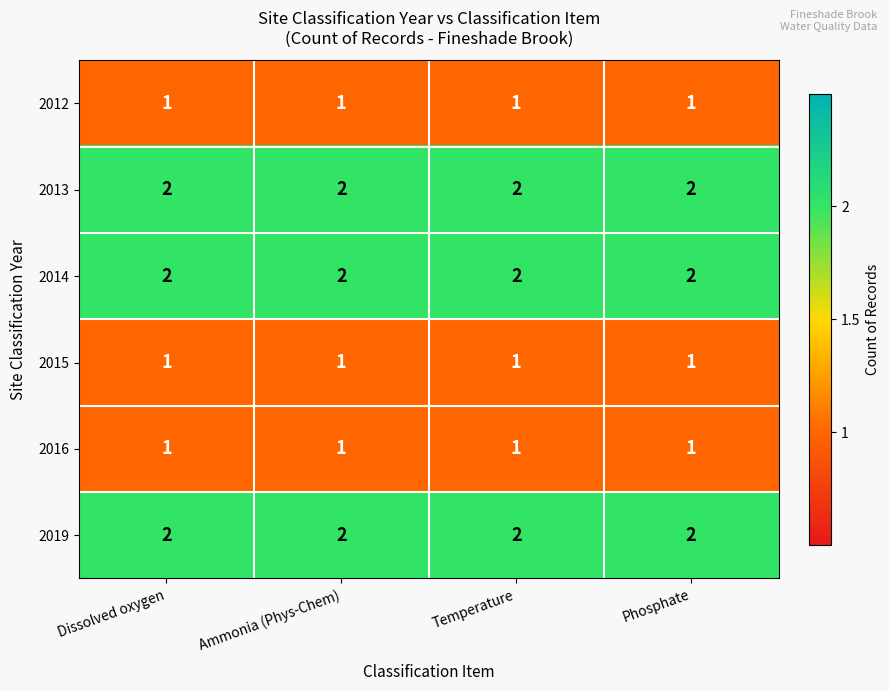

At how many categories does at least one series exceed 1?

4